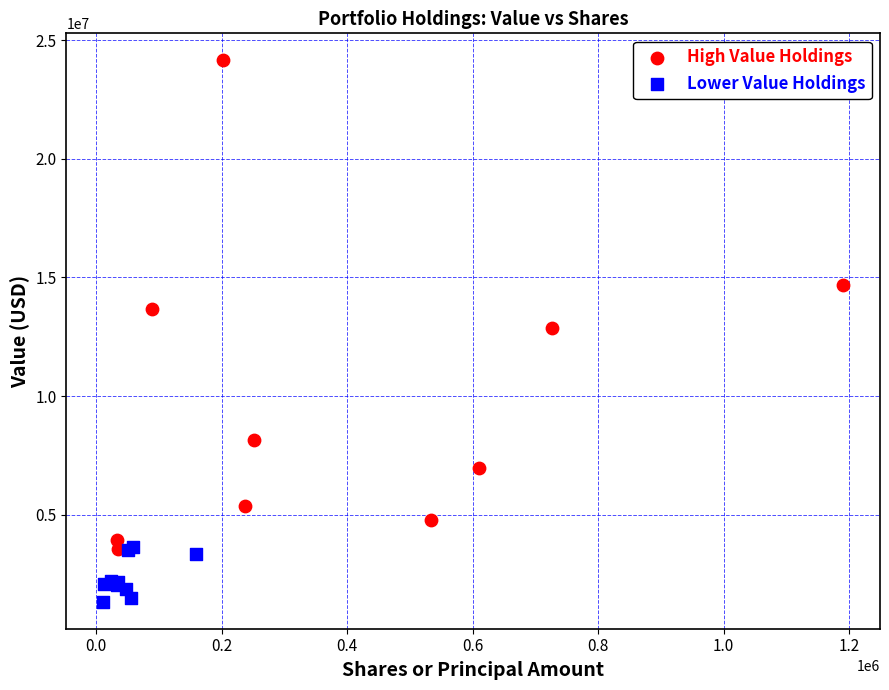

Which series contains the lowest Y value?

Lower Value Holdings